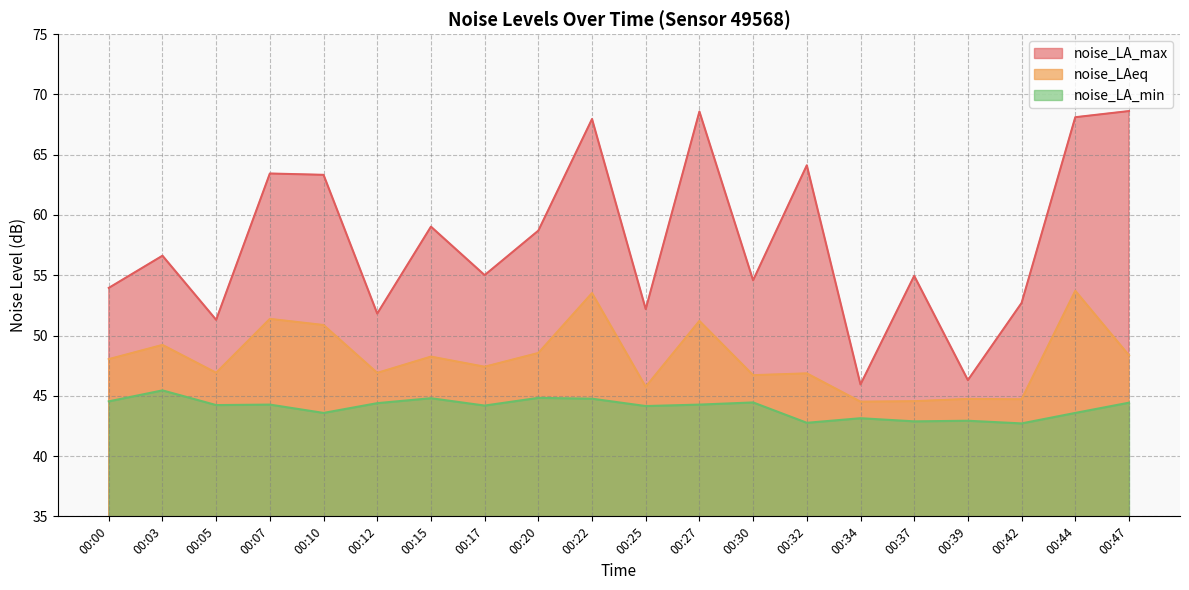

What is the average value of the noise_LA_max series?

57.9